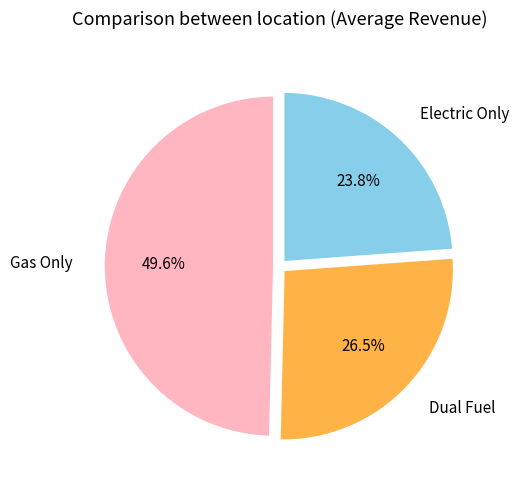

What percentage is the Gas Only slice, to the nearest percent?

50%